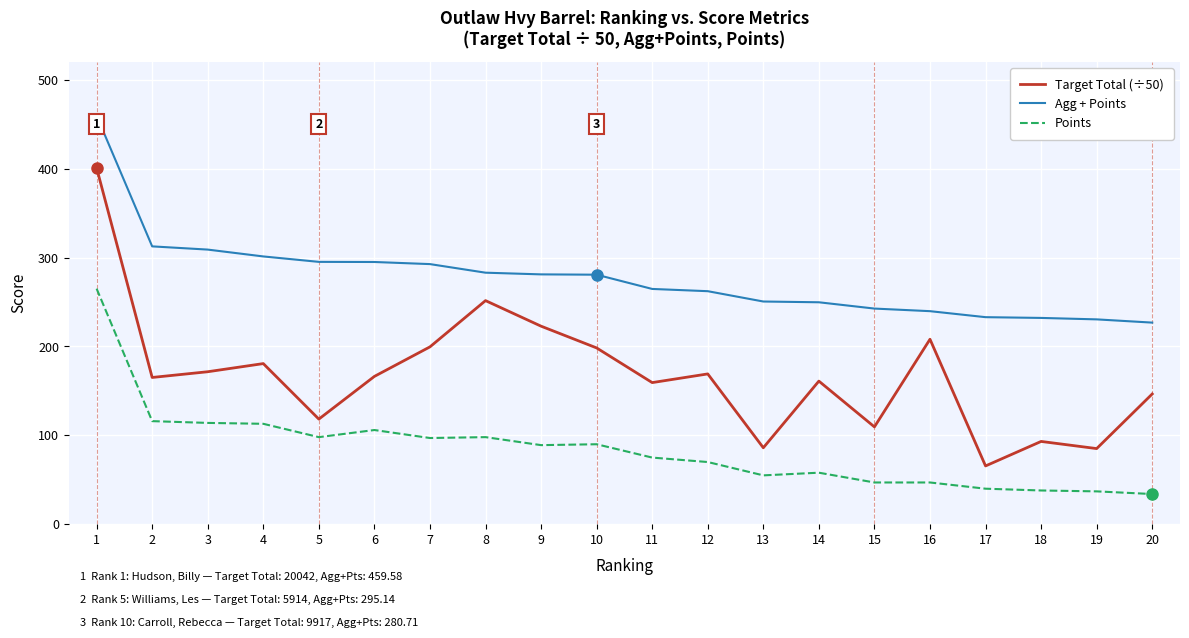

Which series has the largest total across all categories?

Agg + Points